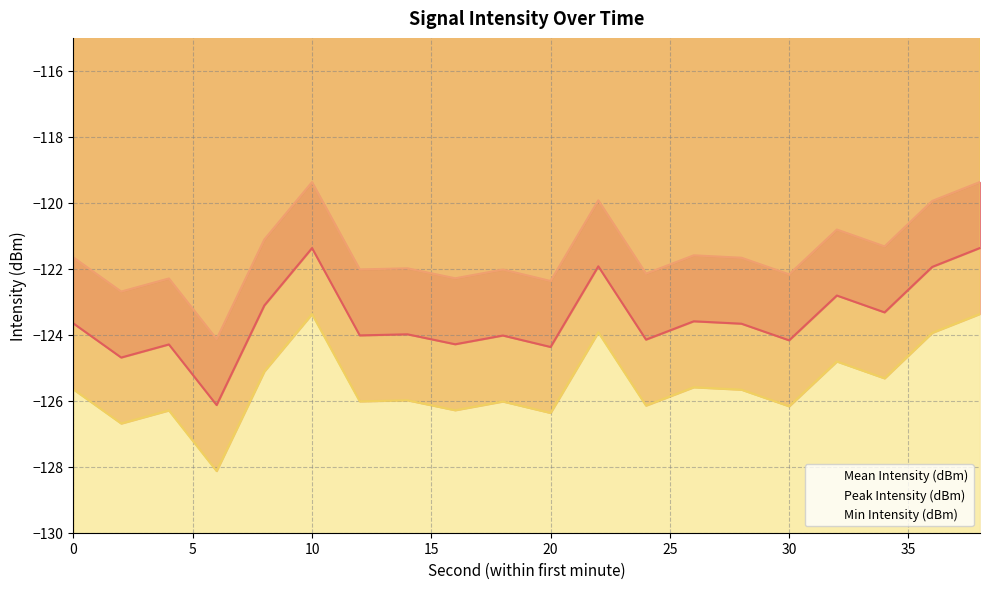

What are all the series names shown in the legend?

Mean Intensity (dBm), Peak Intensity (dBm), Min Intensity (dBm)